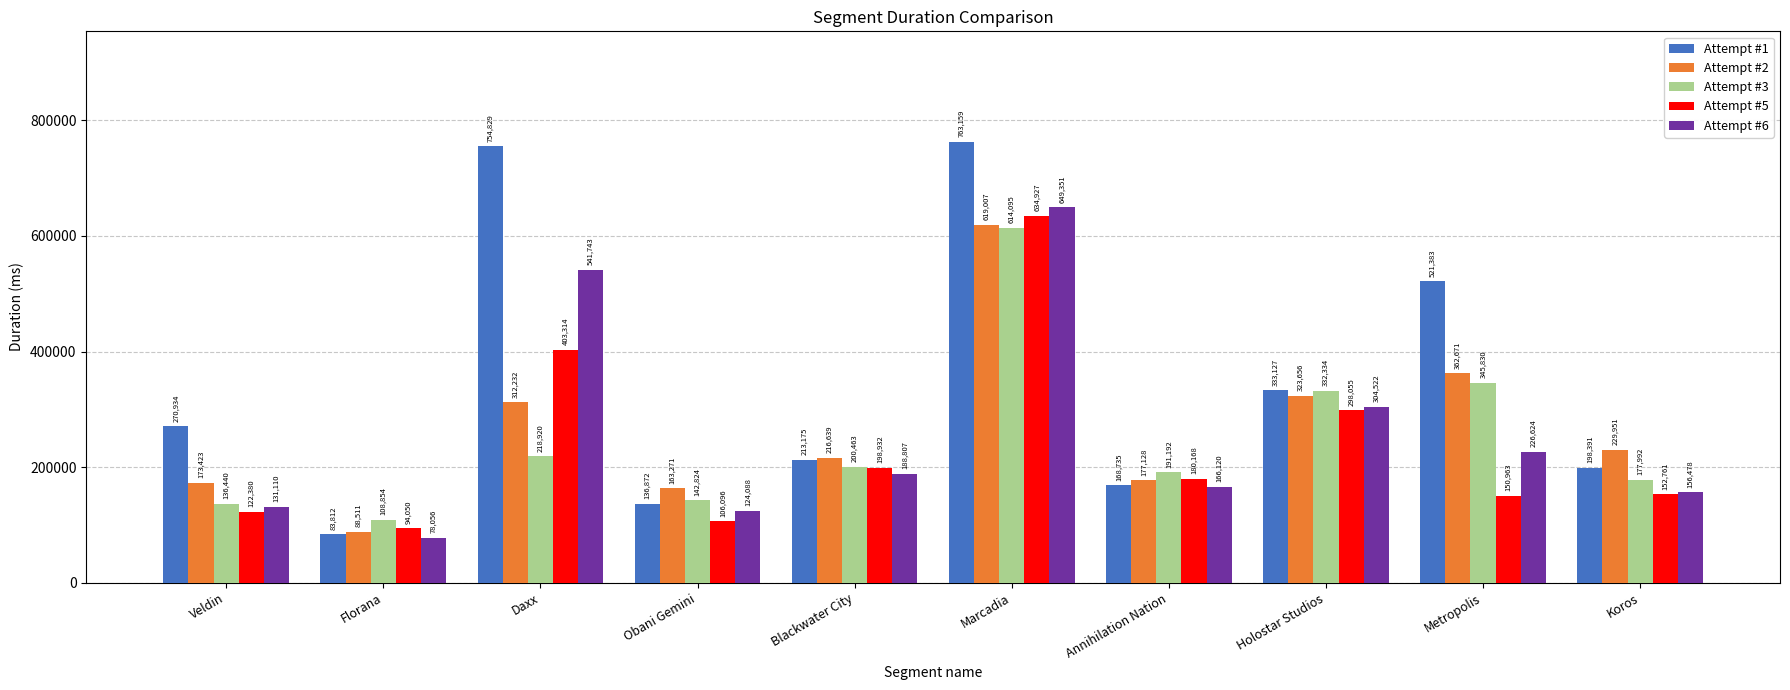

How many series are shown in this chart?

5